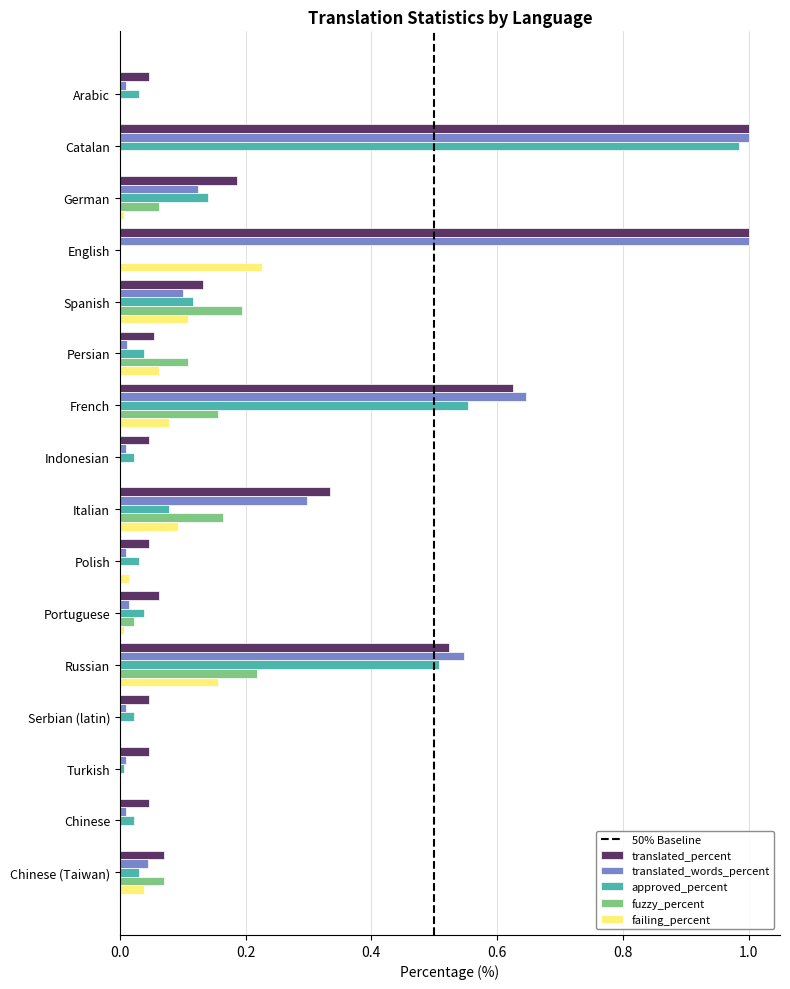

At which category is the sum across all series the highest?

Catalan